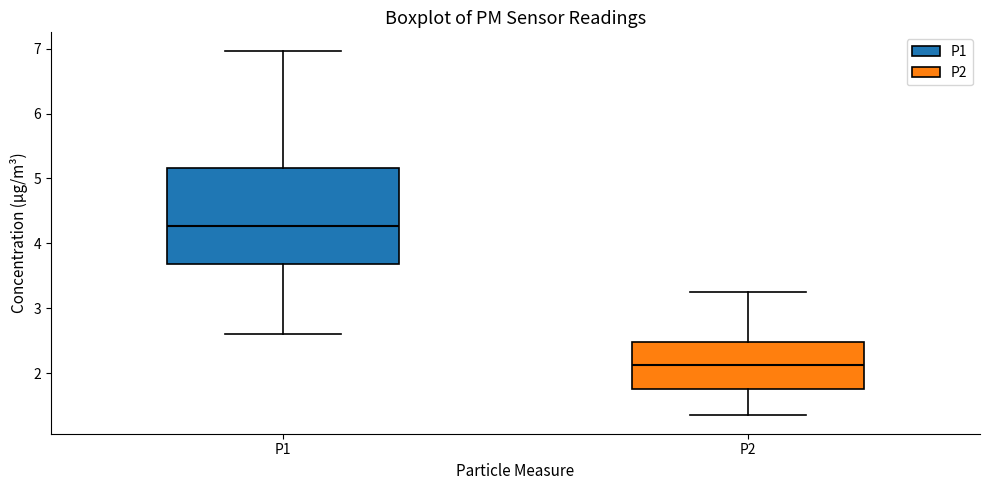

Reading left to right, transcribe this box plot: for each box, give where its median line is, the range the box spans, and where its two whiskers end, as read against the y-axis. The values are not printed on the chart, so give them approximately, as read against the axis.

P1: median 4.3, box 3.7 to 5.2, whiskers 2.6 to 7.0
P2: median 2.1, box 1.8 to 2.5, whiskers 1.4 to 3.3